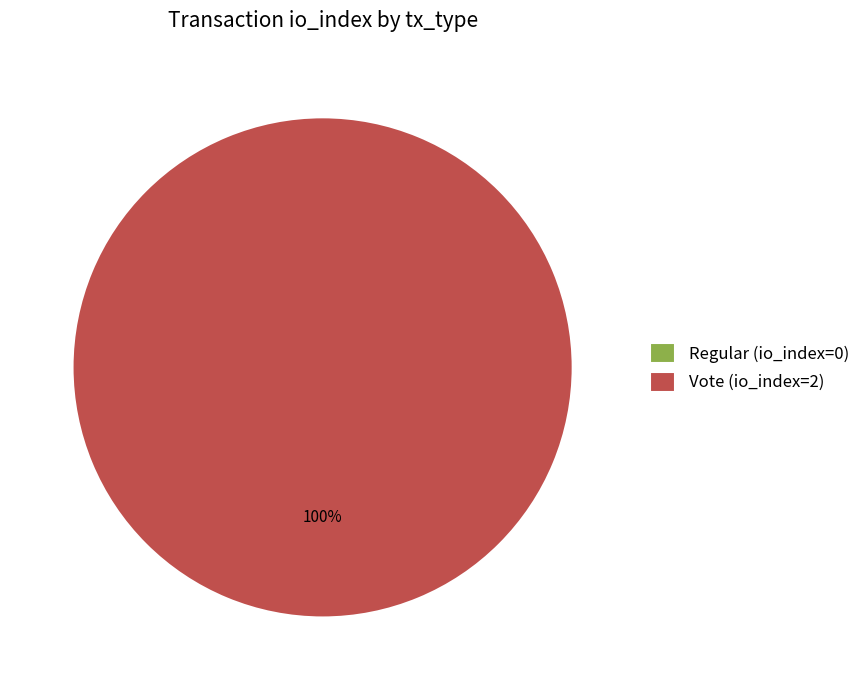

Is there any slice that represents more than half of the pie?

Yes